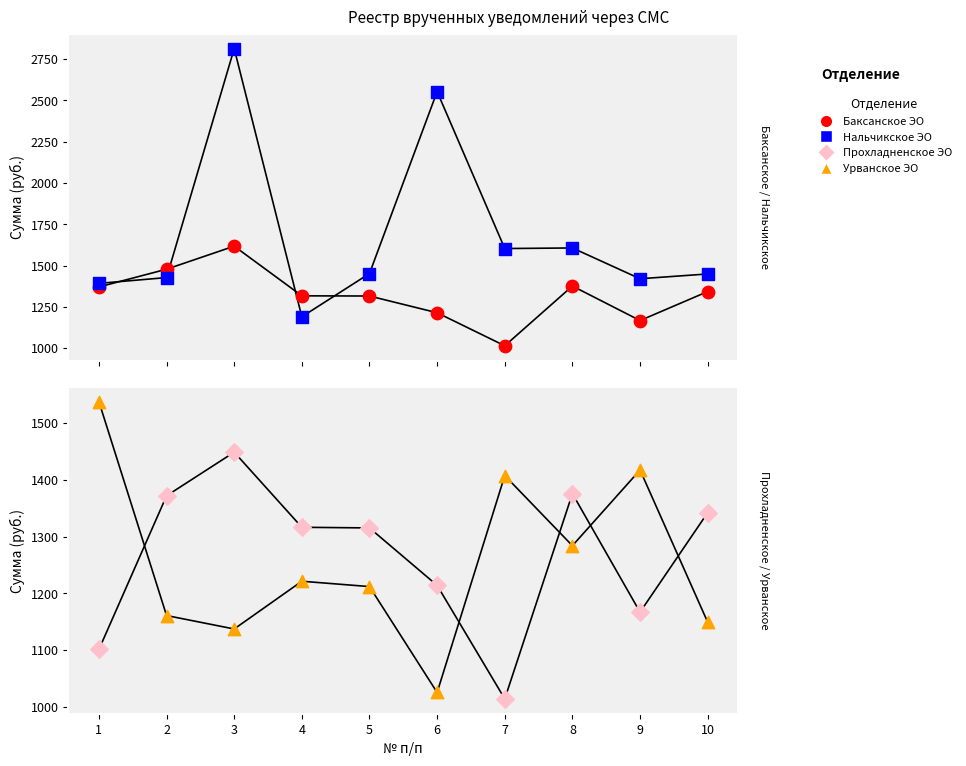

At how many categories does at least one series exceed 1694?

2